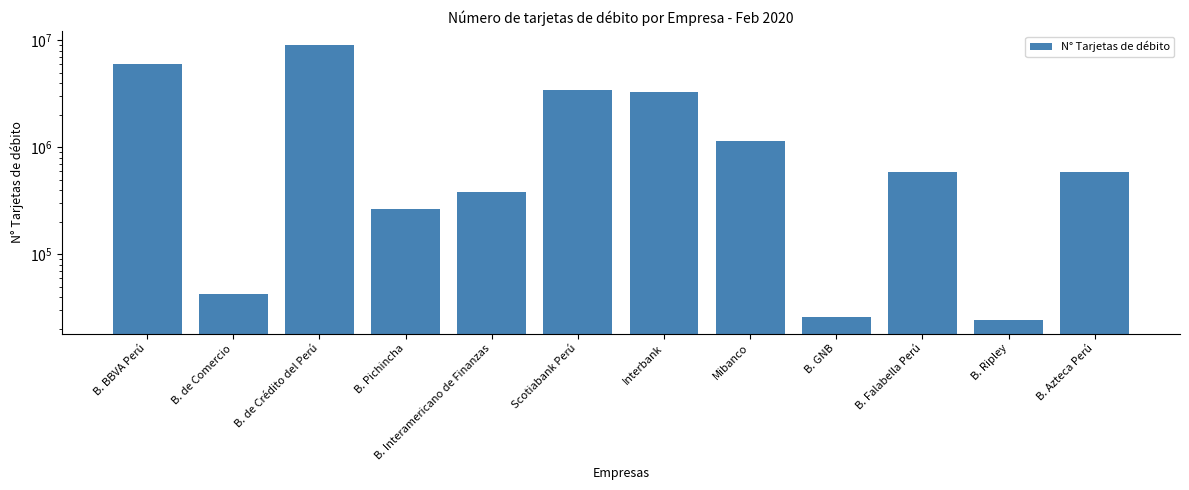

List the labels in order of value, largest first.

B. de Crédito del Perú, B. BBVA Perú, Scotiabank Perú, Interbank, Mibanco, B. Azteca Perú, B. Falabella Perú, B. Interamericano de Finanzas, B. Pichincha, B. de Comercio, B. GNB, B. Ripley